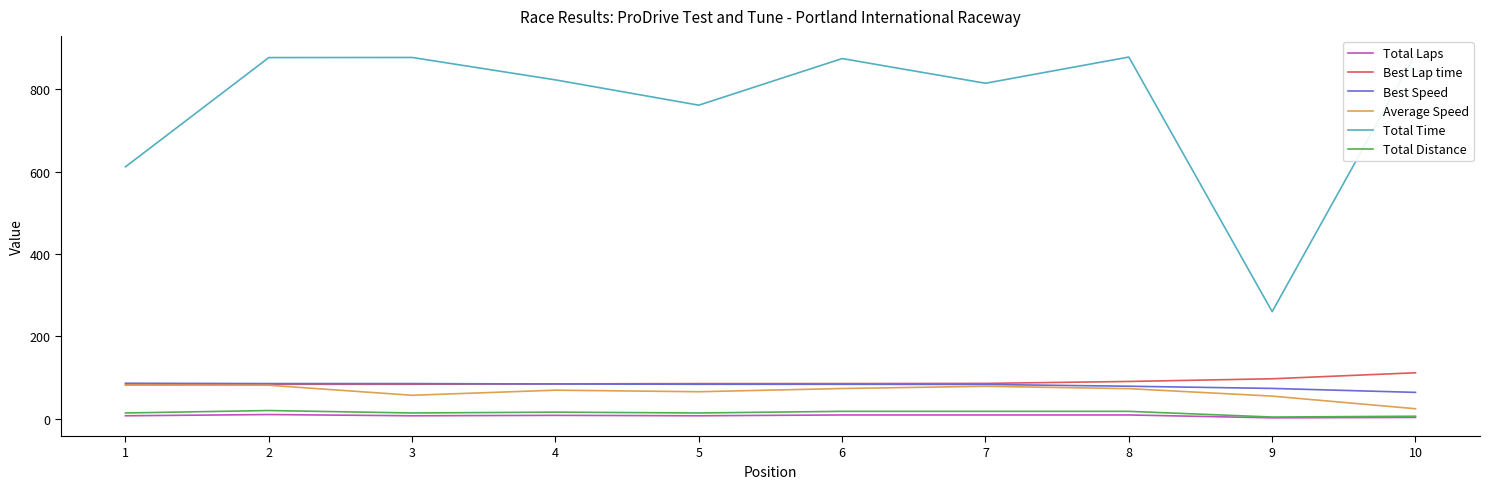

What is the total value across all series at 10?

1093.9